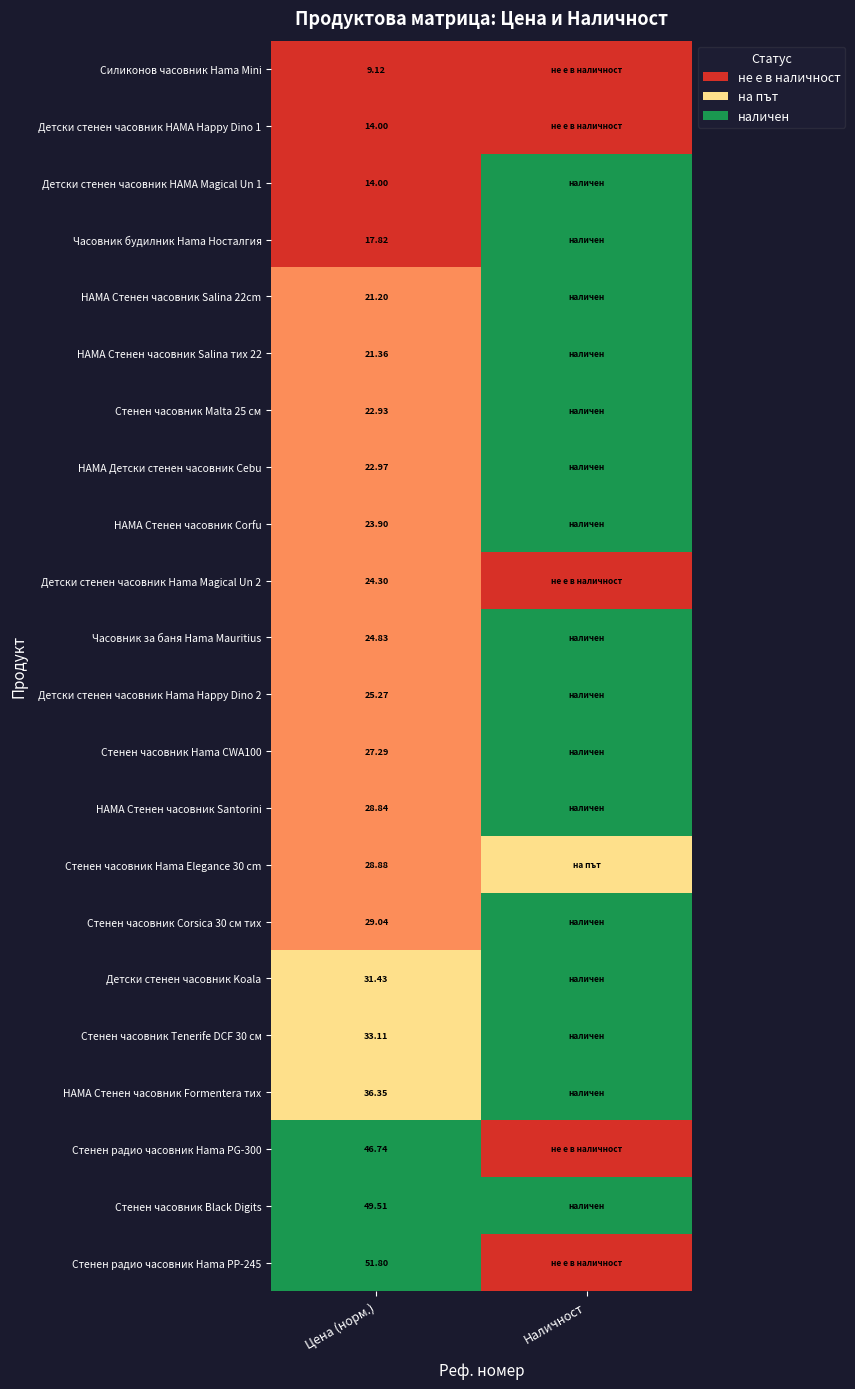

Is the value of HAMA Стенен часовник Corfu at Цена (норм.) greater than the value of Стенен часовник Black Digits at Цена (норм.)?

No